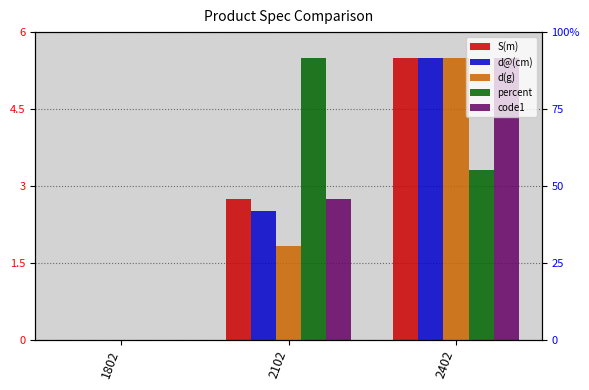

Reading left to right, transcribe all the data shown in this chart.

S(m): 0.0	2.8	5.5
d@(cm): 0.0	2.5	5.5
d(g): 0.0	1.8	5.5
percent: 0.0	5.5	3.3
code1: 0.0	2.8	5.5